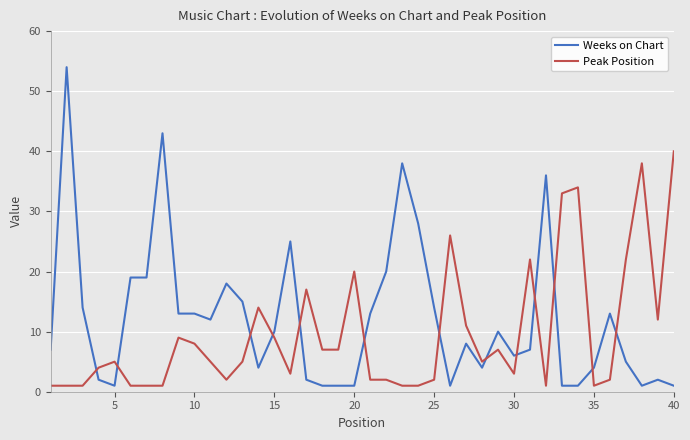

True or false: Weeks on Chart and Peak Position intersect in this chart.

True